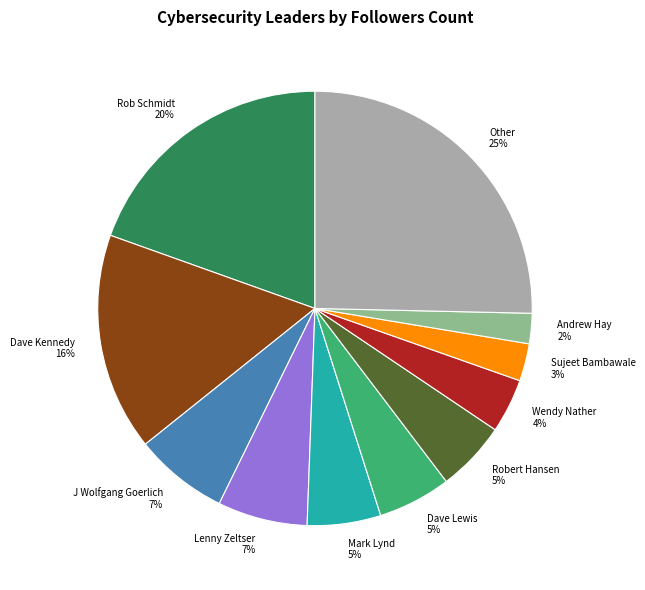

What is the ratio of the value at Dave Lewis to the value at Mark Lynd?

1.0